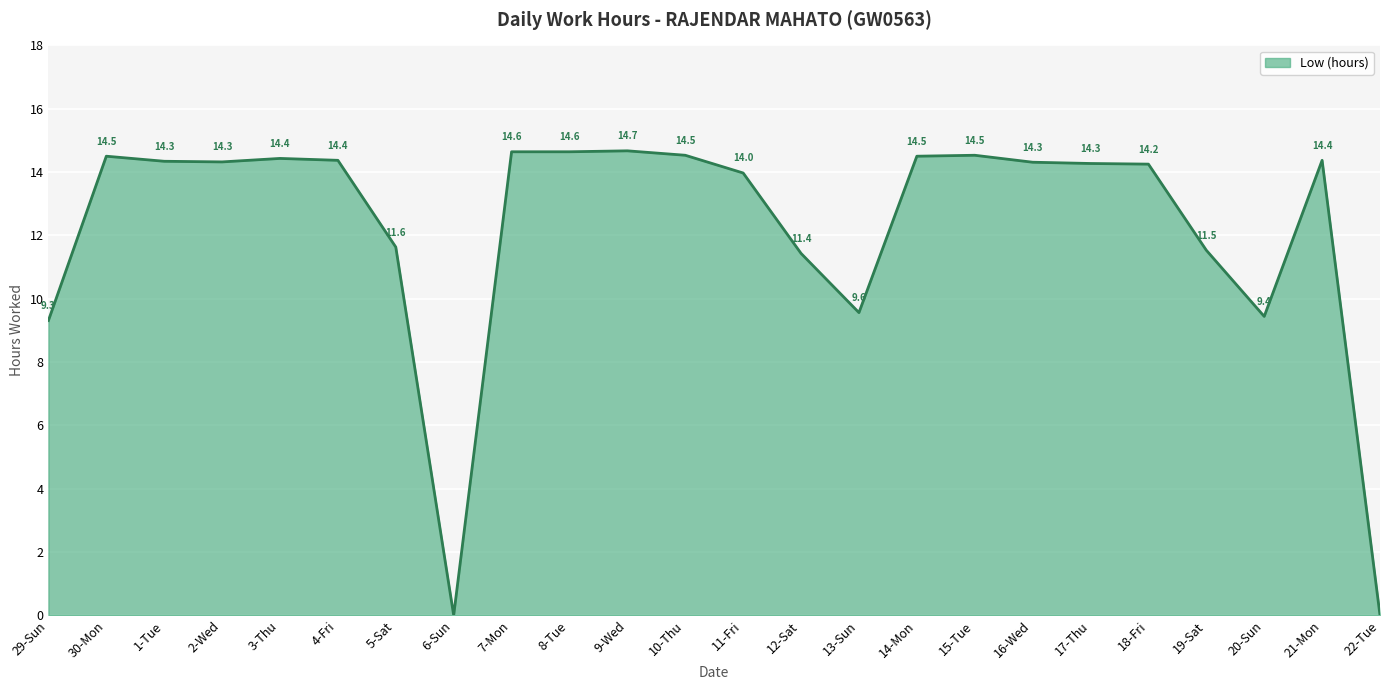

Count the number of categories in the chart.

24